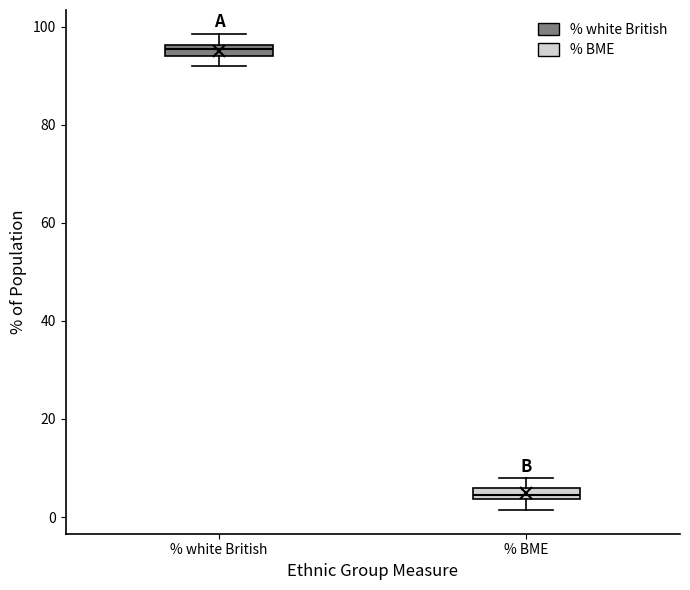

Where is the upper edge of the box for % white British on the y-axis? The values are not printed on the chart, so give them approximately, as read against the axis.

96